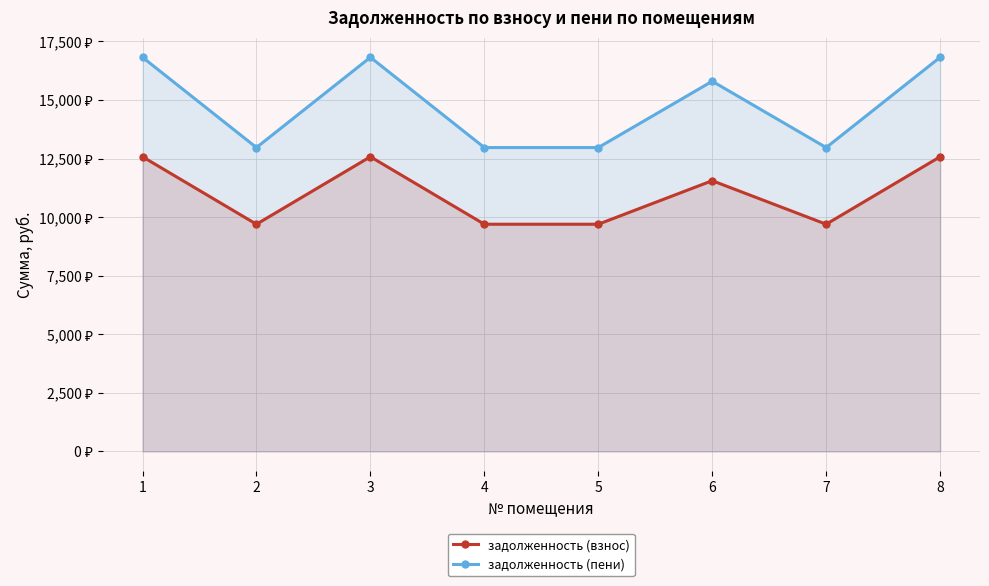

Which category has the highest value in the задолженность (пени) series?

1